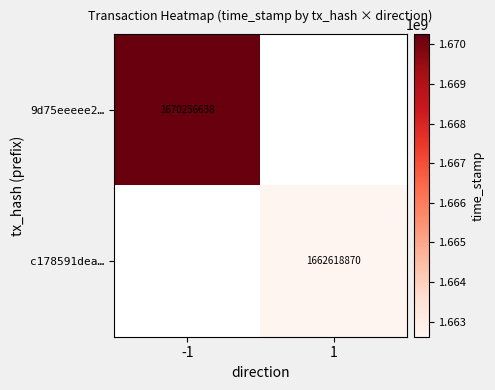

The 9d75eeeee2… series shows 1670256638 at -1. True or false?

True